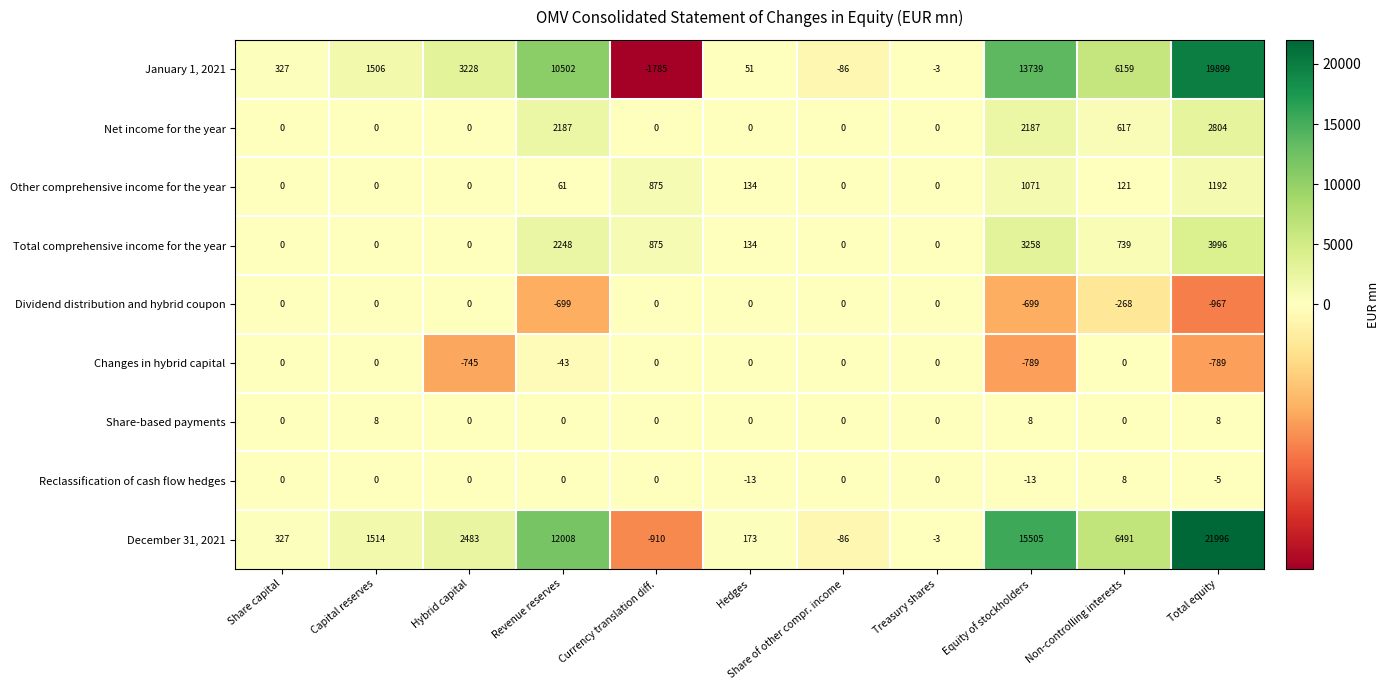

The Reclassification of cash flow hedges series shows -13 at Equity of stockholders. True or false?

True